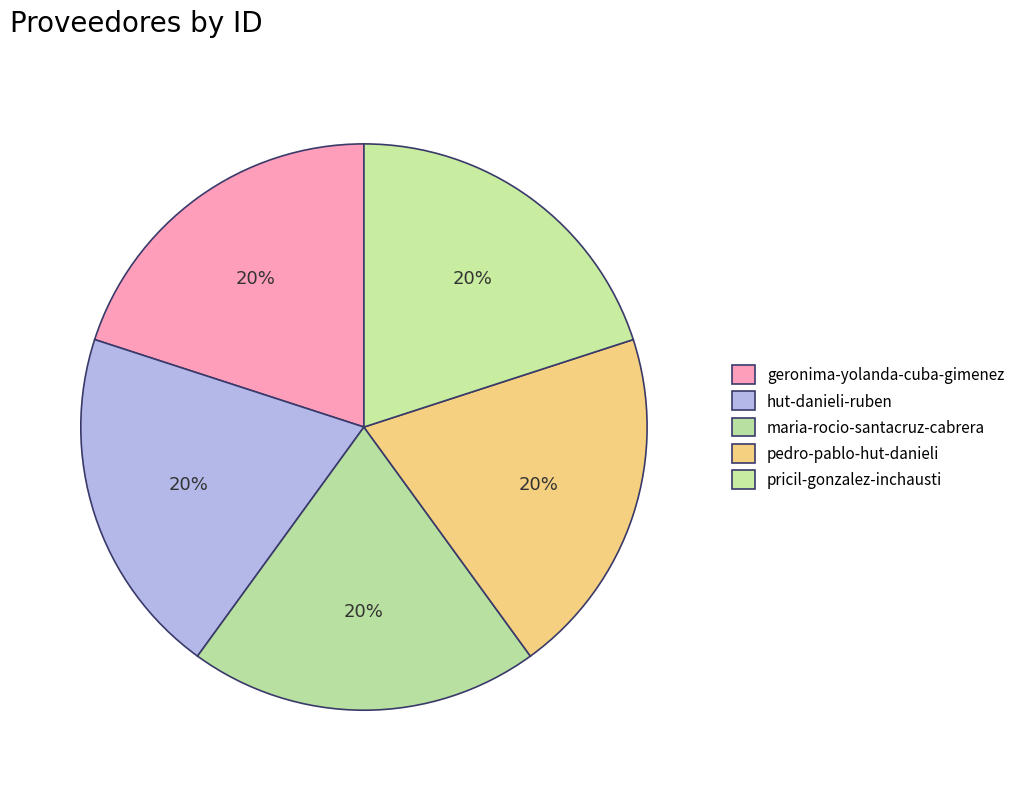

How many segments does this pie chart have?

5